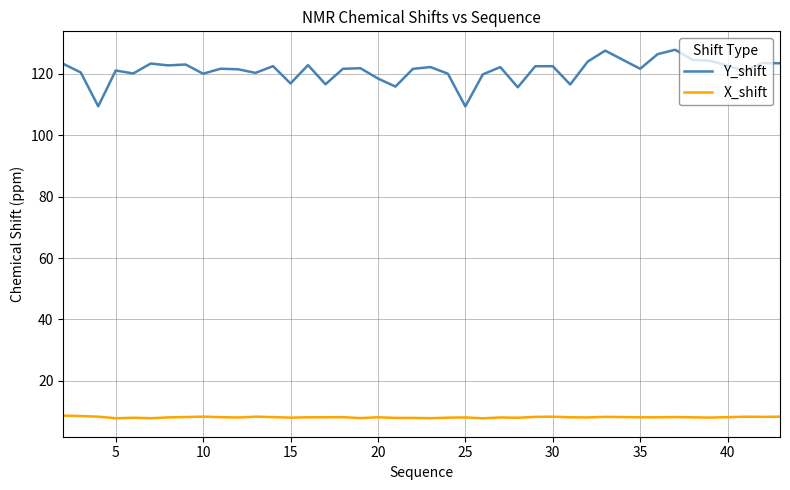

What is the difference between the second highest and second lowest values in the Y_shift series?

18.1